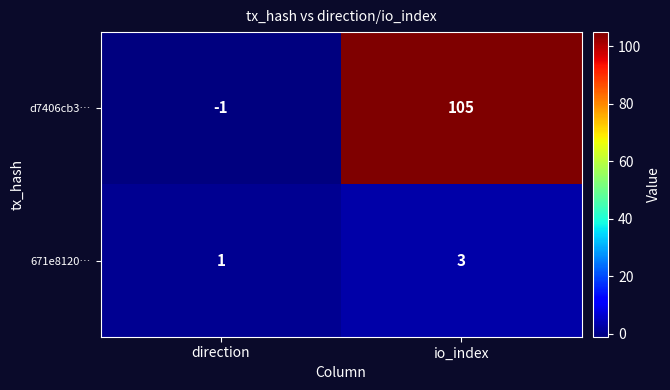

What is the difference between the maximum and minimum values in the d7406cb3… series?

106